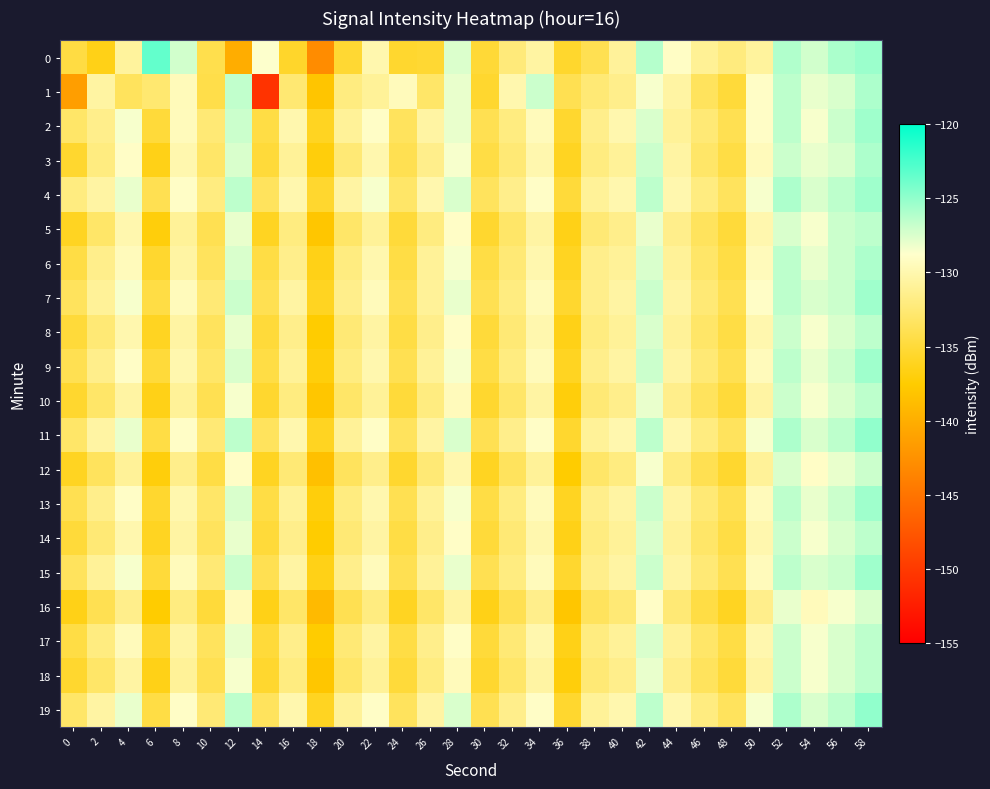

Rank the series at 16 from lowest to highest value.

0, 16, 1, 12, 5, 10, 18, 6, 8, 14, 17, 3, 9, 13, 7, 15, 2, 4, 11, 19